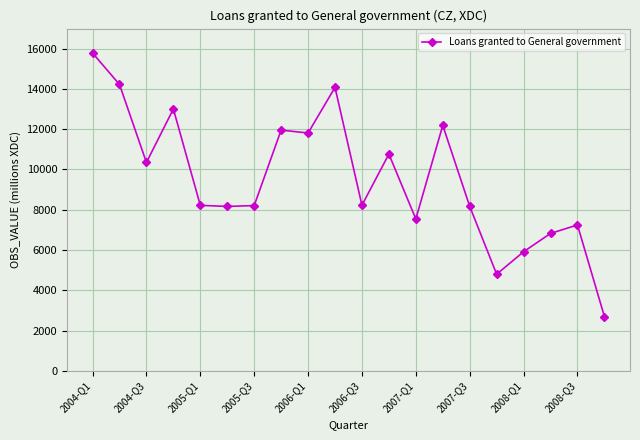

True or false: there are more than 1 points higher than both neighbors.

True